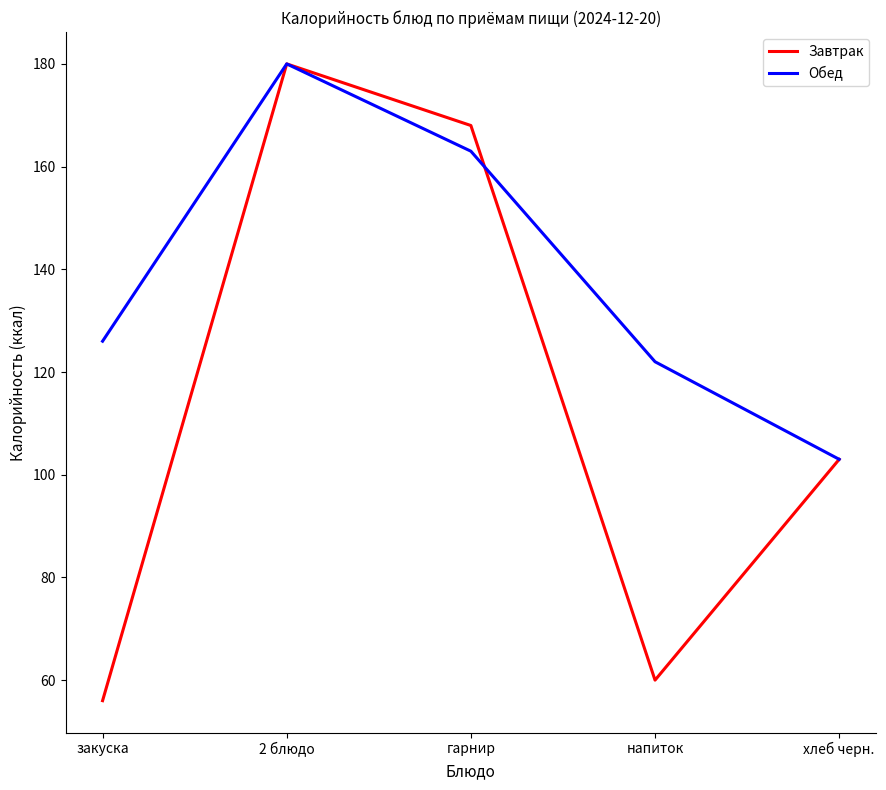

The value of Завтрак at 2 блюдо is 180. True or false?

True